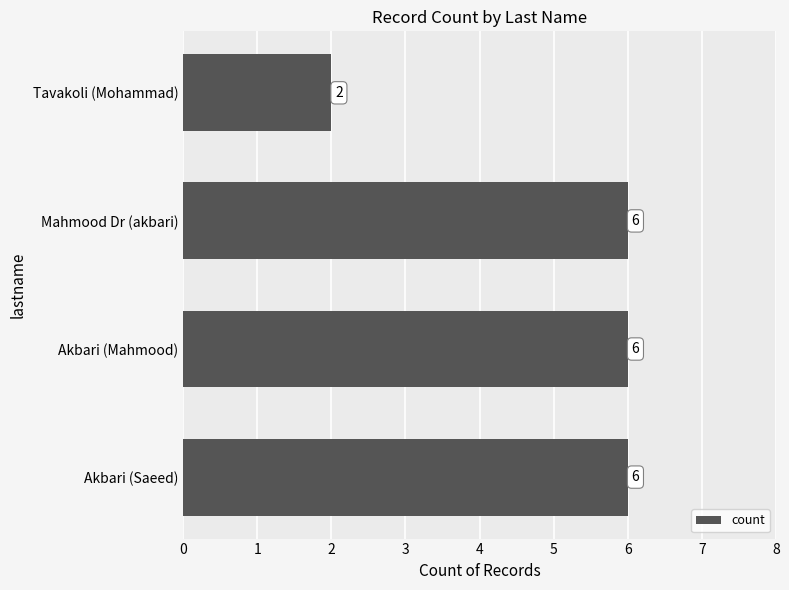

Count the values in the range 6 to 7.

3